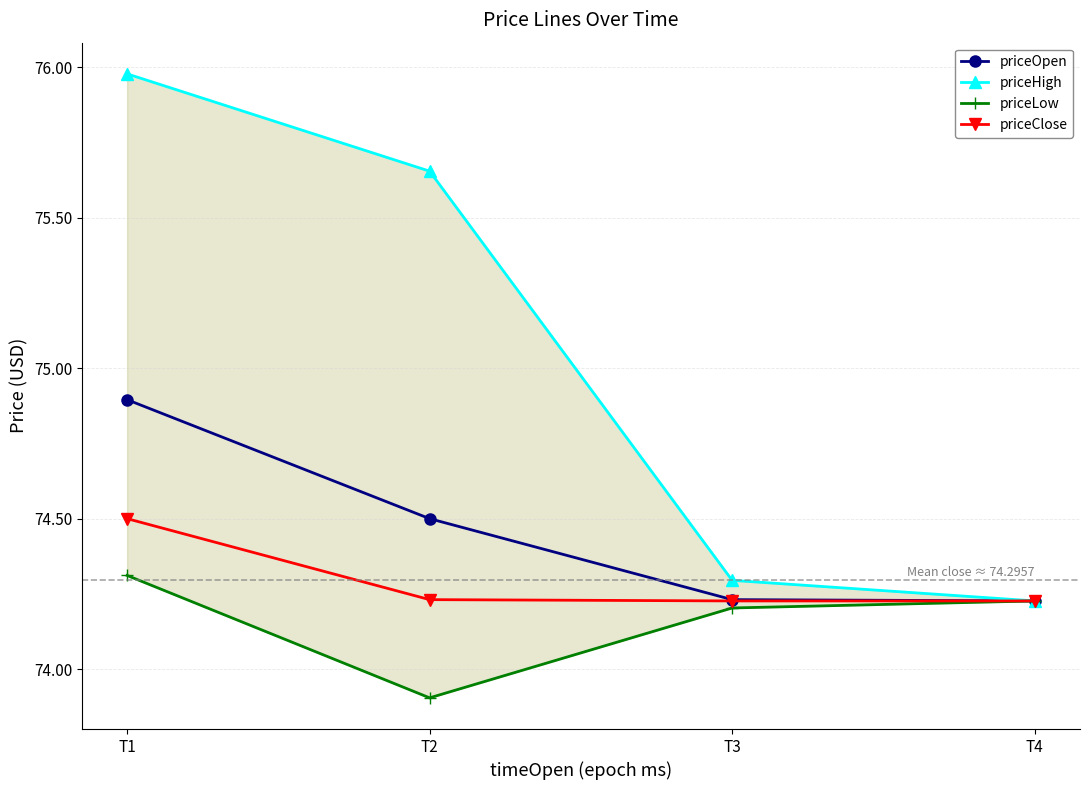

Is the value of priceClose at T1 greater than the value of priceHigh at T3?

Yes